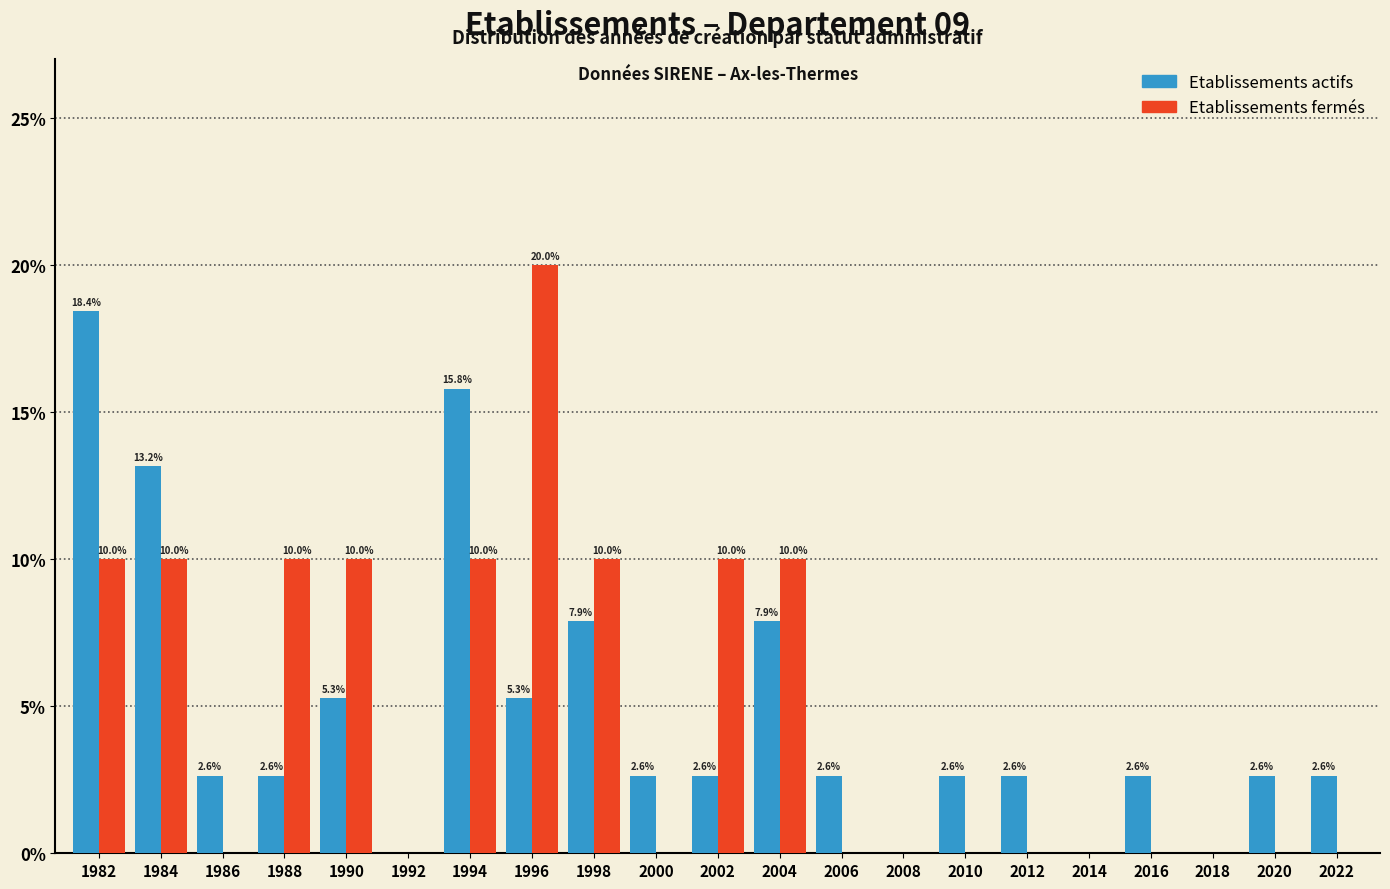

Read the Etablissements fermés value at 1988.

10.0